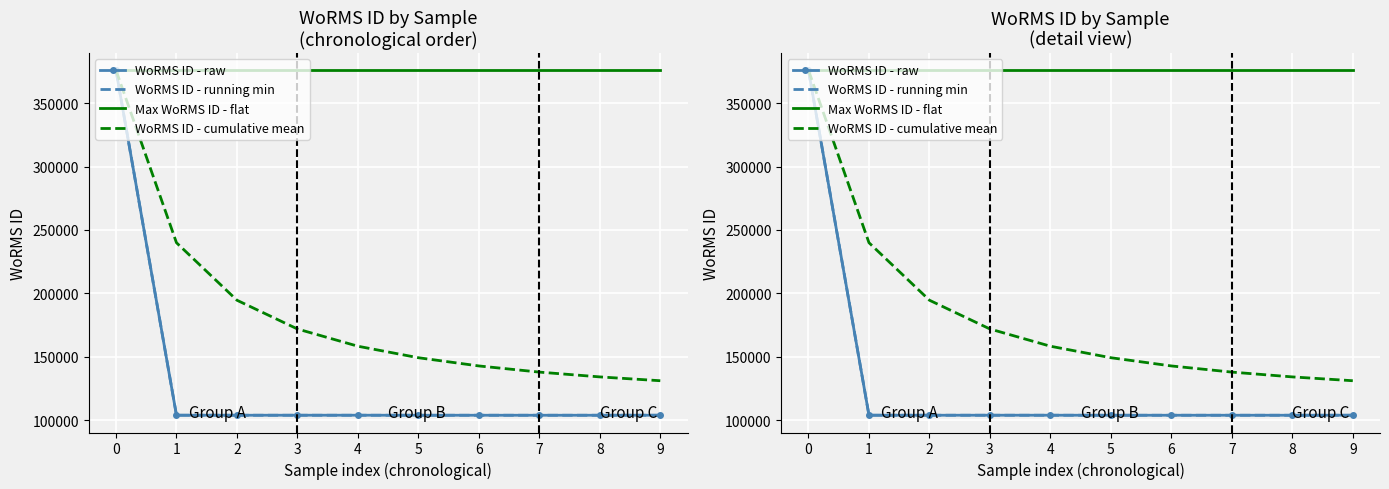

The value of WoRMS ID - running min at 9 is 152379.8. True or false?

False